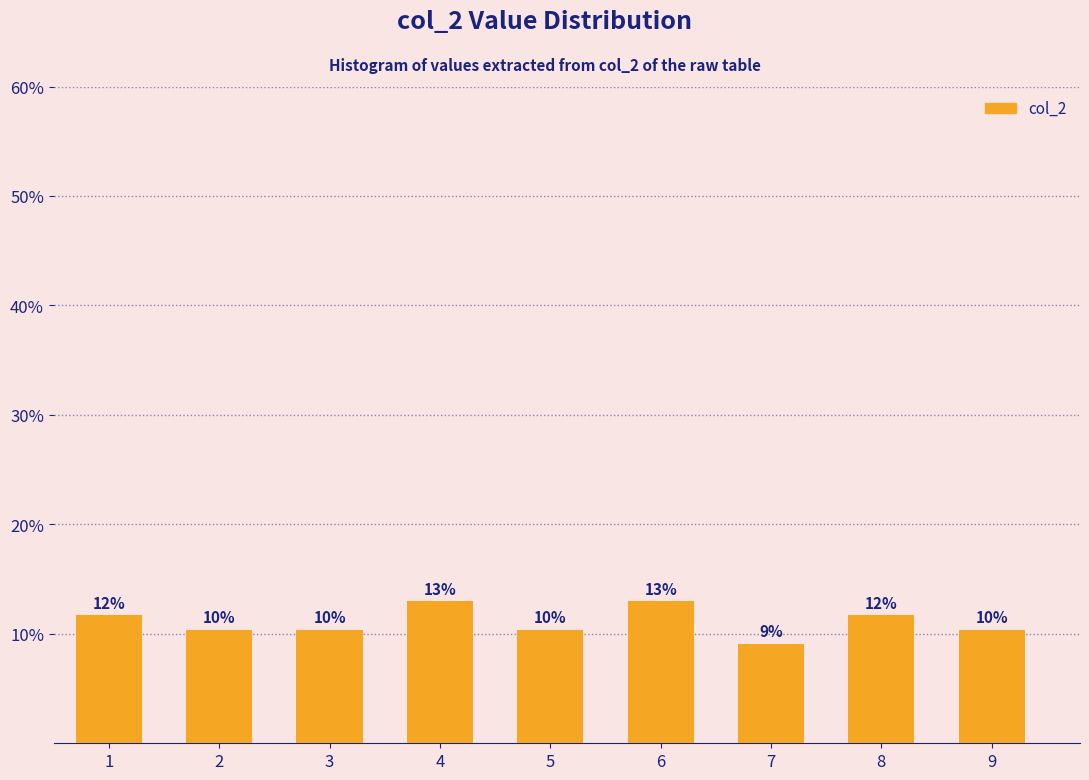

Does the chart contain any negative values?

No